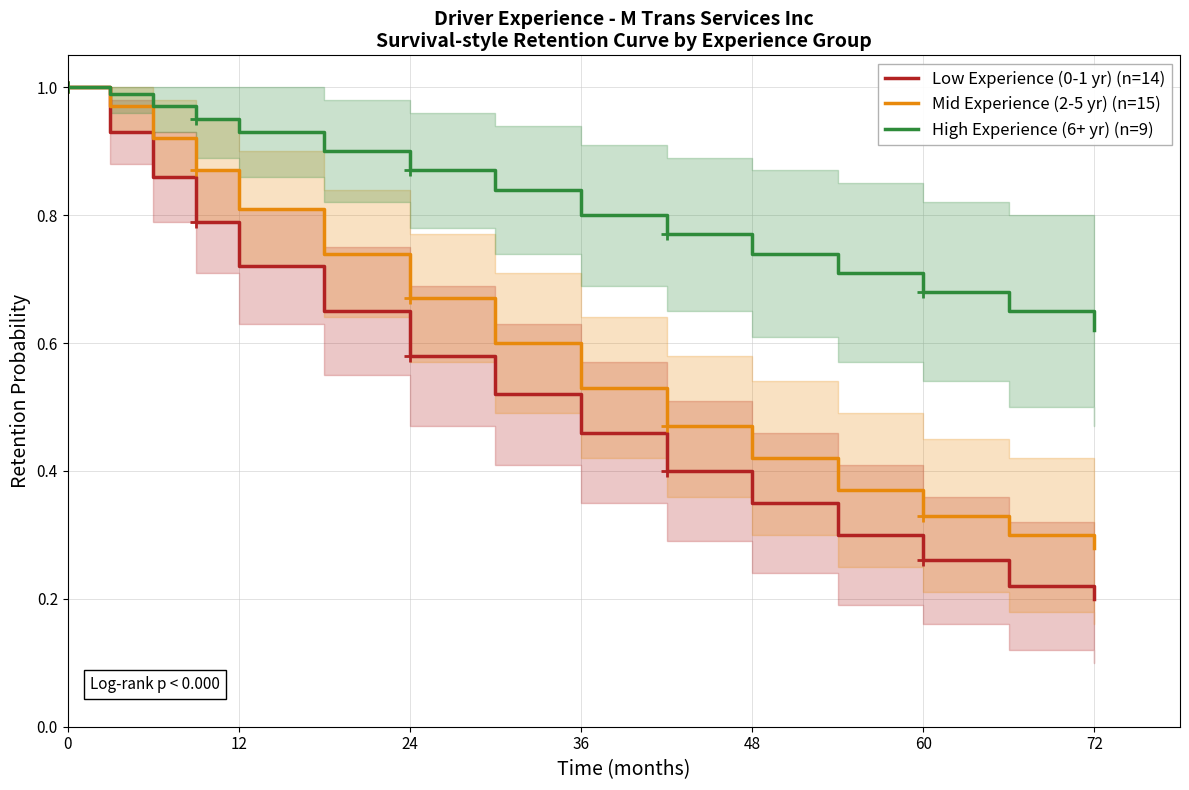

True or false: Mid Experience (2-5 yr) (n=15) and Low Experience (0-1 yr) (n=14) intersect in this chart.

False